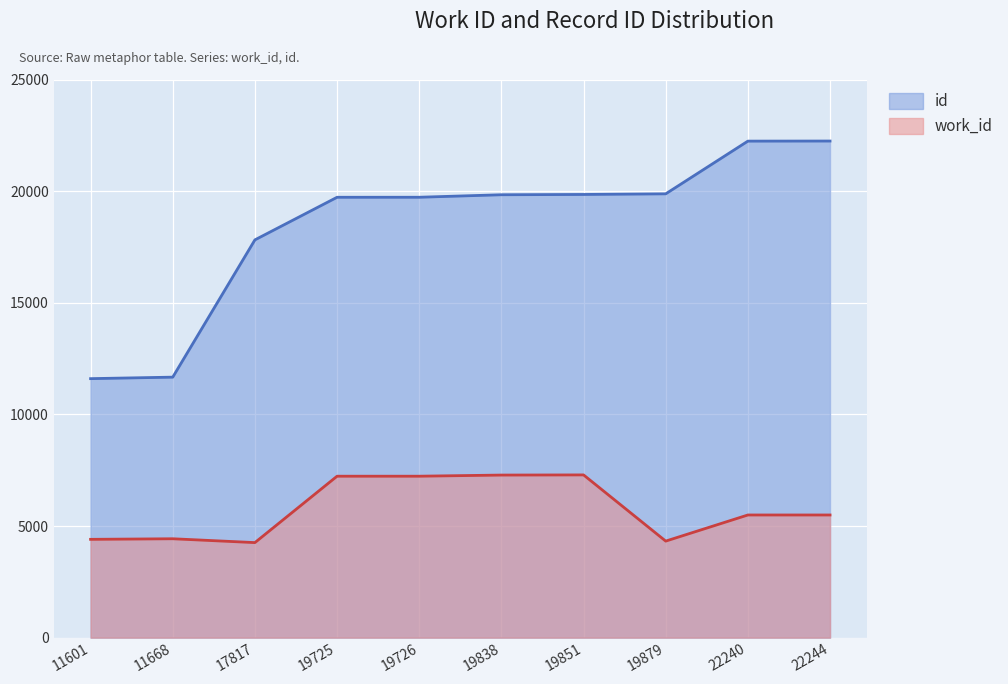

Which series has the largest range (max minus min)?

id